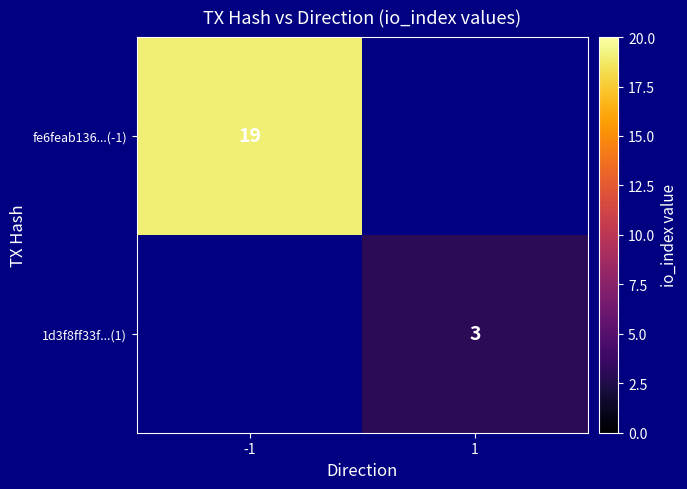

True or false: 1d3f8ff33f...(1) has a value of 4 at 1.

False